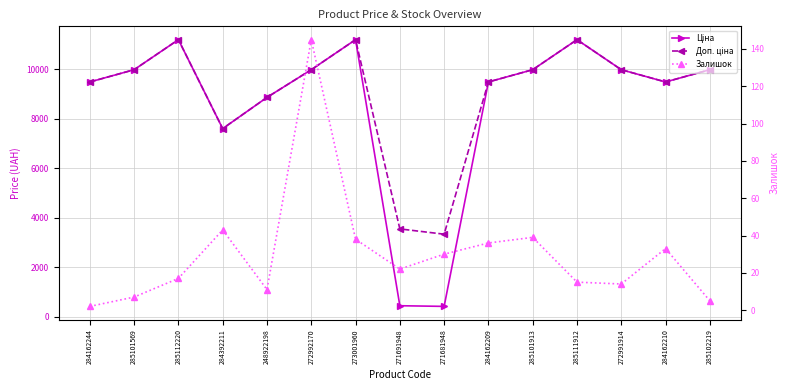

Which has a higher value, 285112220 or 285111912?

285112220